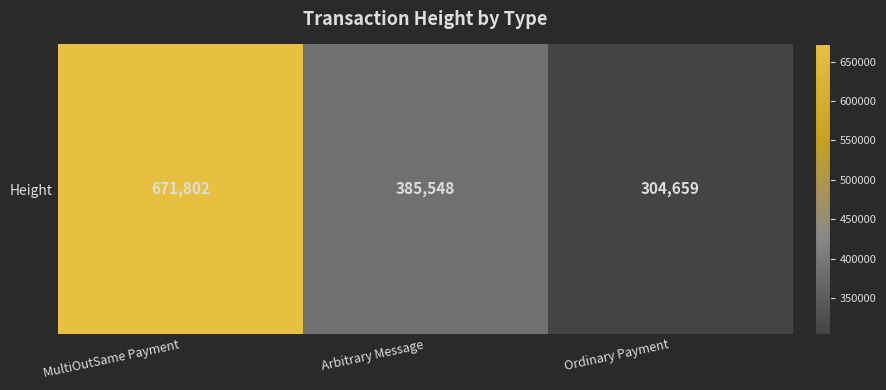

Rank the categories by value from highest to lowest.

MultiOutSame Payment, Arbitrary Message, Ordinary Payment